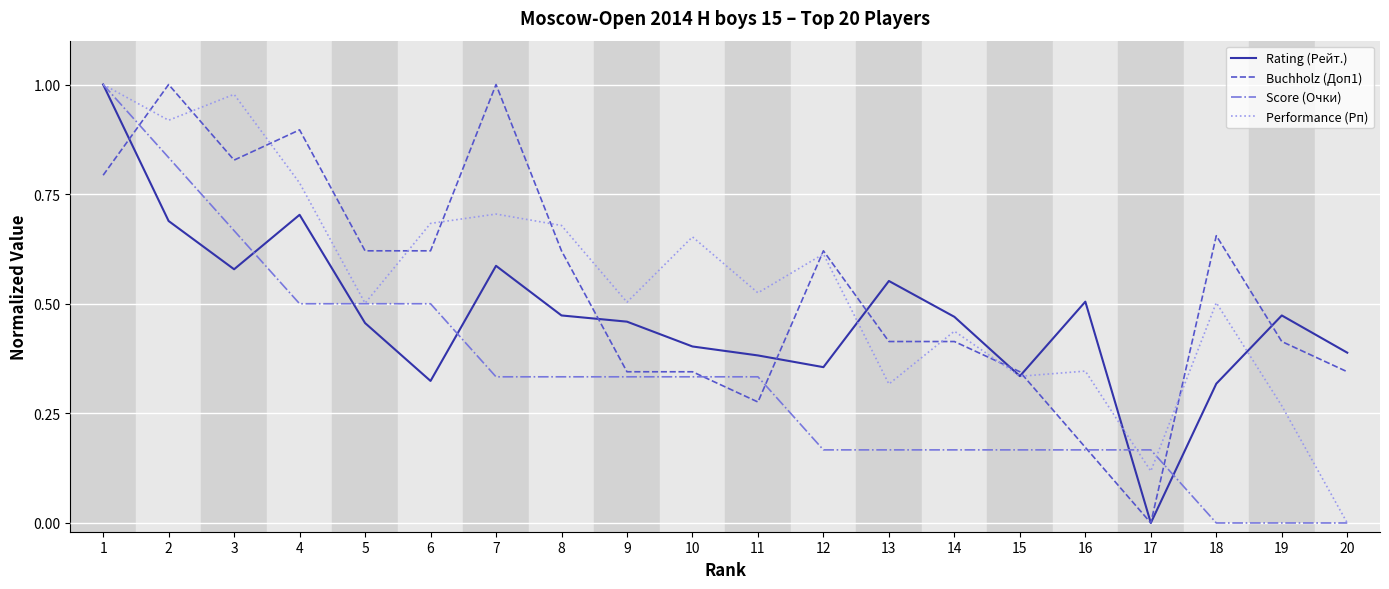

What are all the series names shown in the legend?

Rating (Рейт.), Buchholz (Доп1), Score (Очки), Performance (Рп)